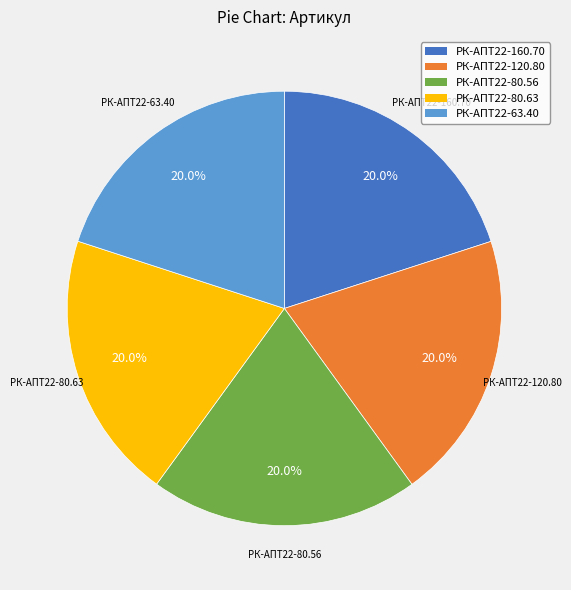

How many slices are in this pie chart?

5